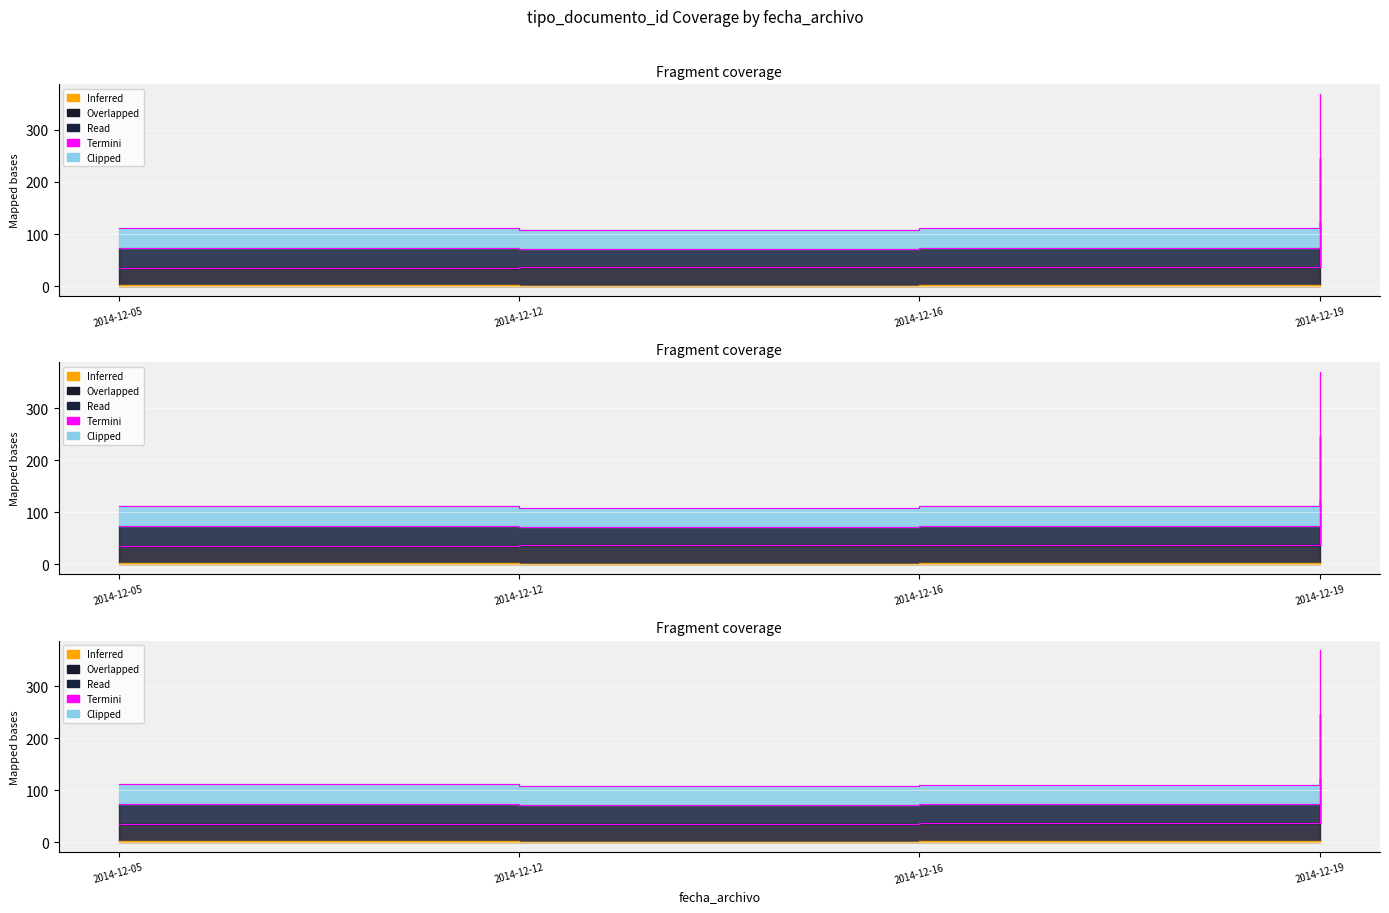

What is the change in value from 2014-12-05 to 2014-12-12?

+1